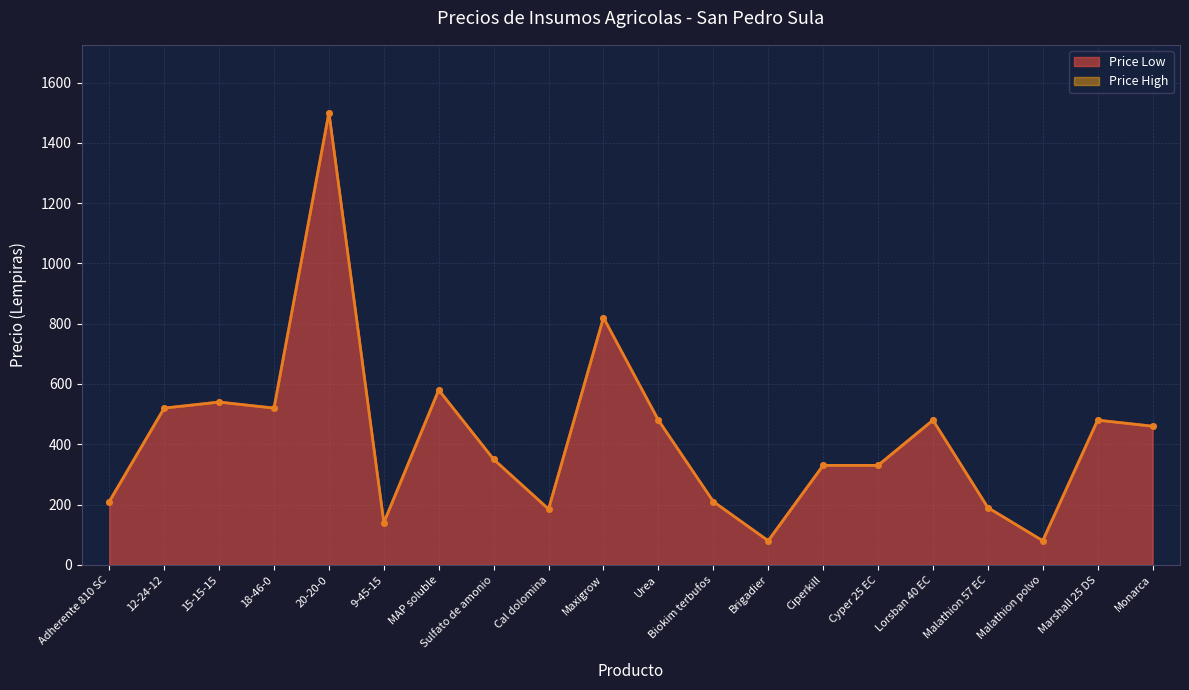

How many interior local peaks does the Price Low series have?

6